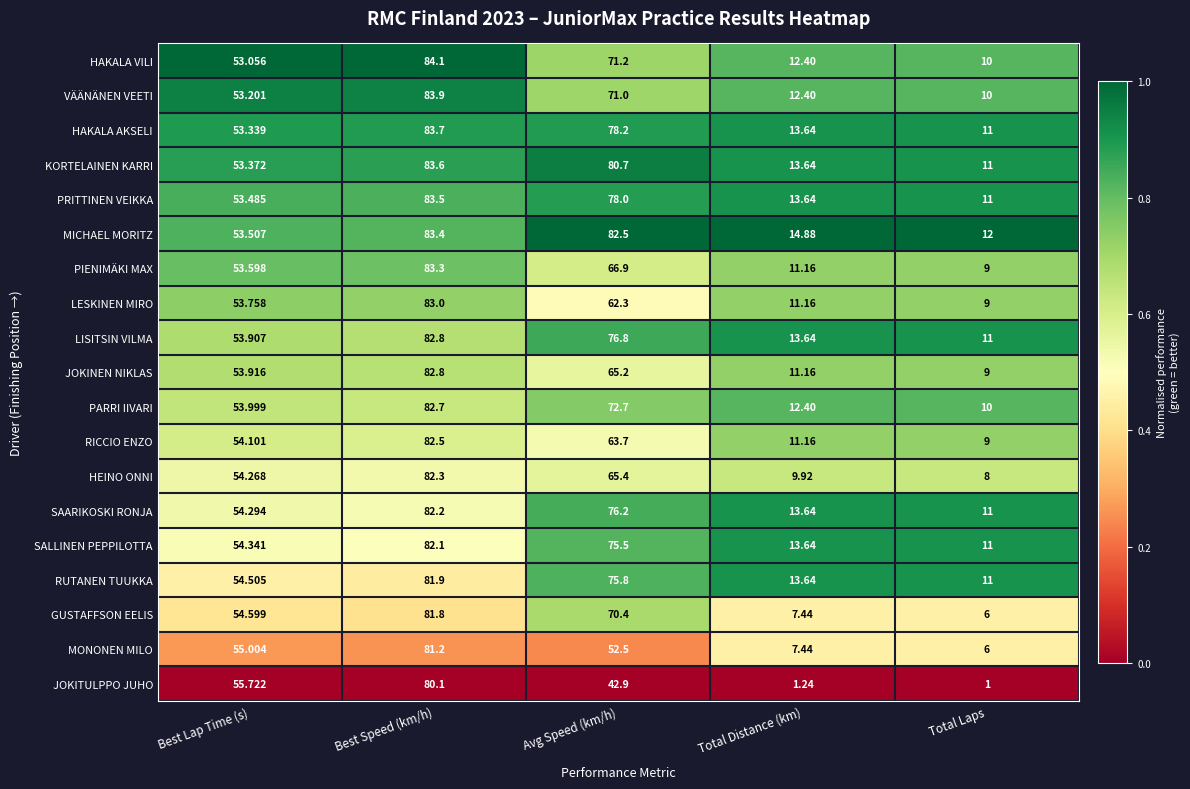

List the labels in order of RICCIO ENZO value, smallest first.

Total Laps, Total Distance (km), Best Lap Time (s), Avg Speed (km/h), Best Speed (km/h)